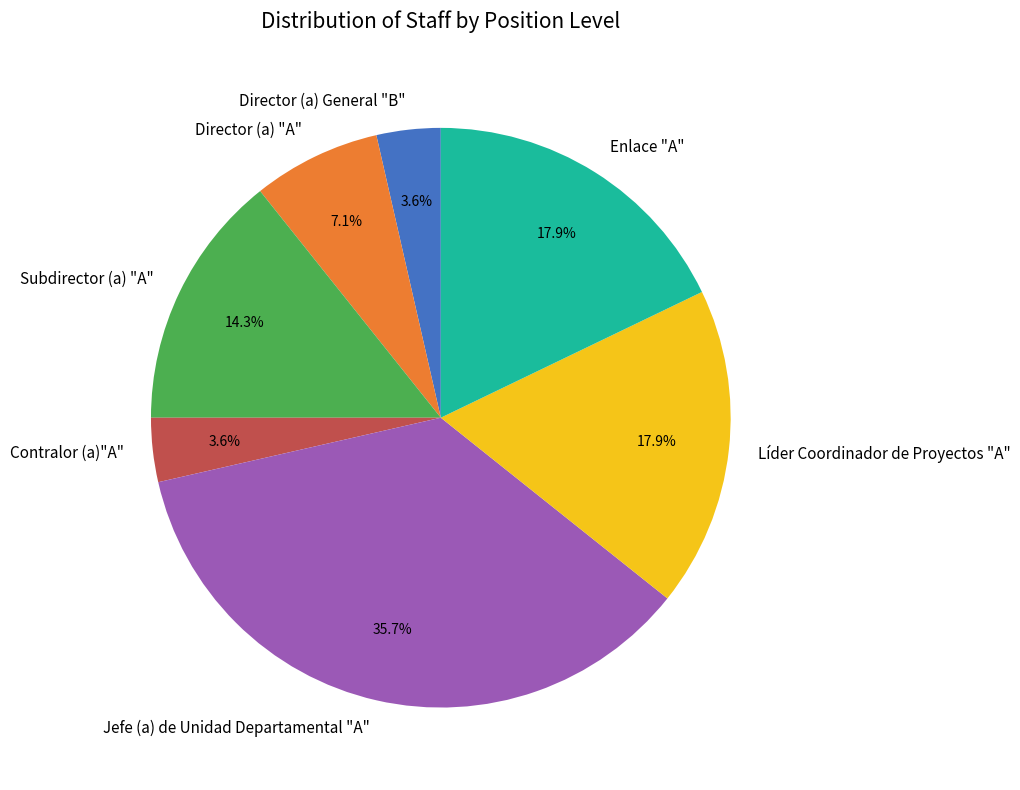

The Enlace "A" slice represents 18% of the pie. True or false?

True